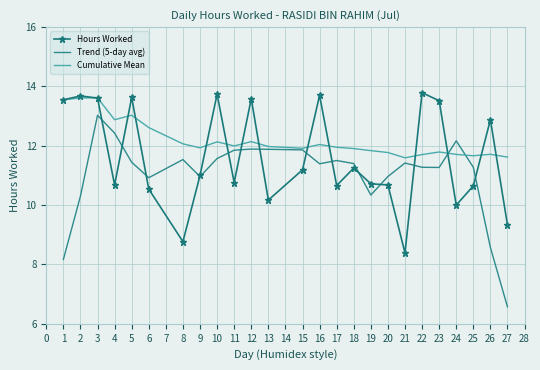

At which category is the sum across all series the highest?

3